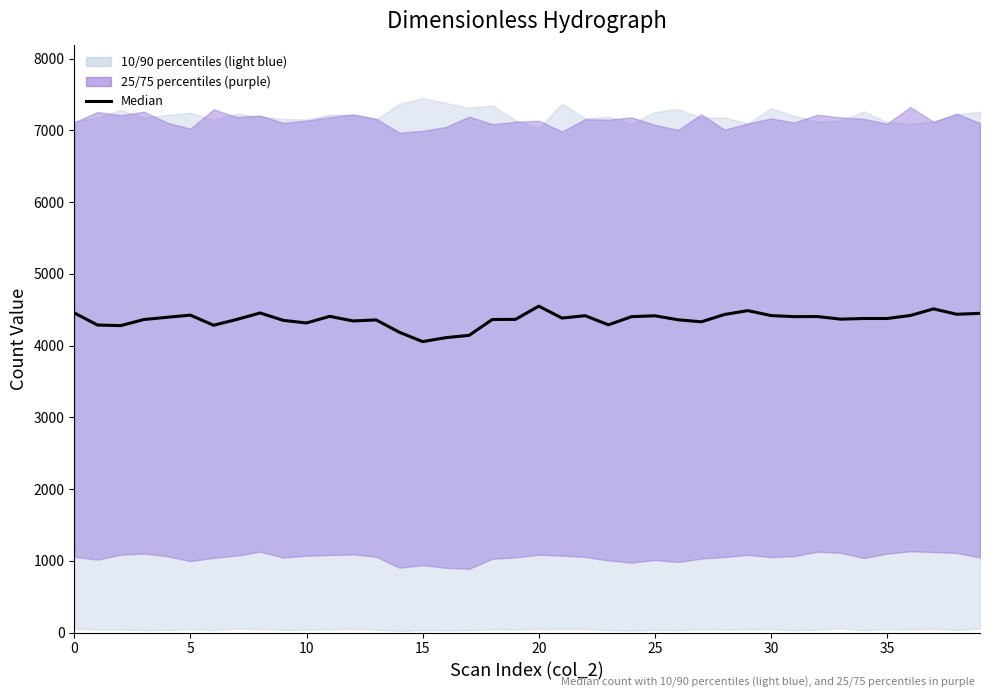

What is the difference between the second highest and minimum values?

456